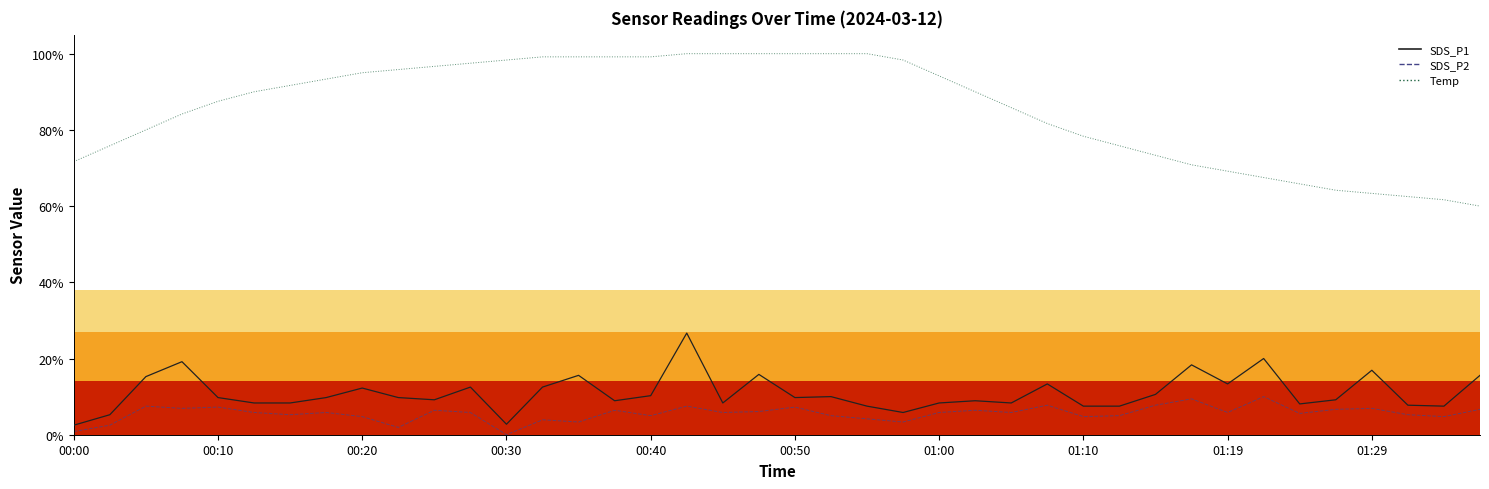

True or false: Temp and SDS_P2 cross at least once.

False